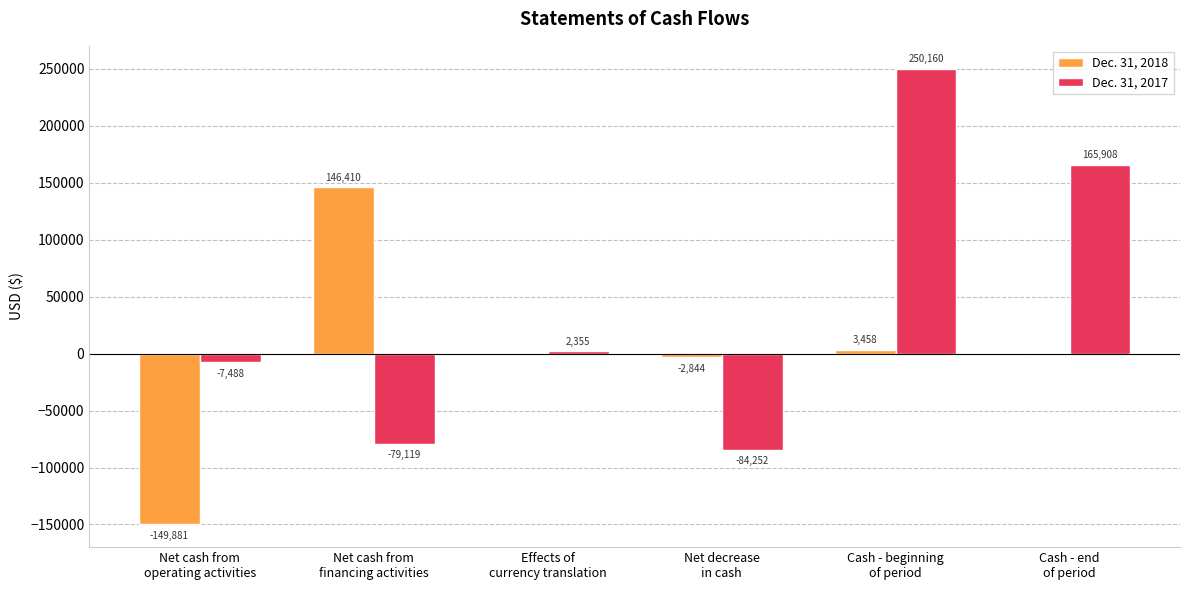

What is the maximum value shown in the chart?

250160